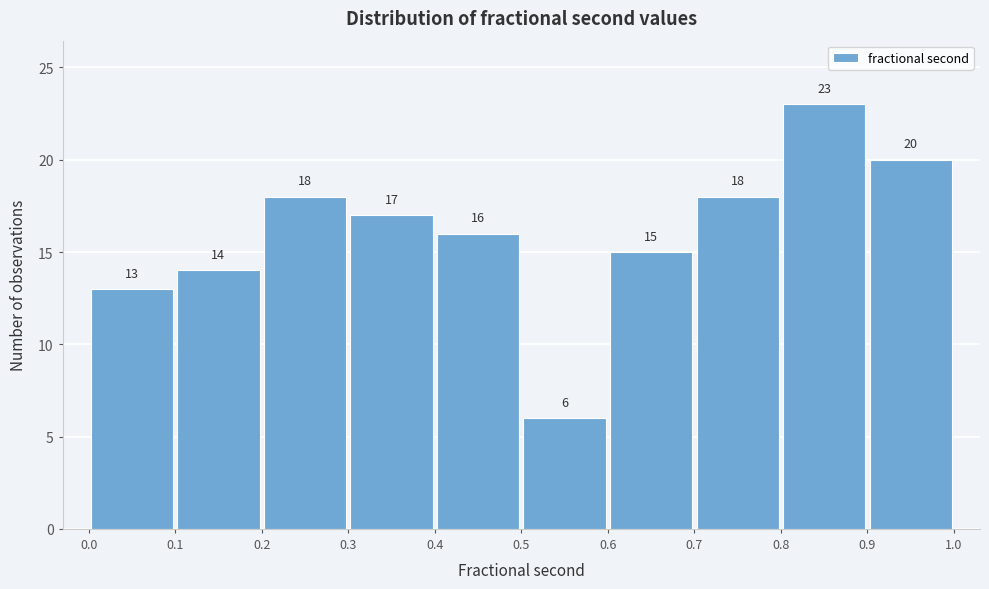

Reading left to right, list every bar in this chart as the range it spans on the x-axis followed by its height.

0.0 to 0.1: 13
0.1 to 0.2: 14
0.2 to 0.3: 18
0.3 to 0.4: 17
0.4 to 0.5: 16
0.5 to 0.6: 6
0.6 to 0.7: 15
0.7 to 0.8: 18
0.8 to 0.9: 23
0.9 to 1.0: 20